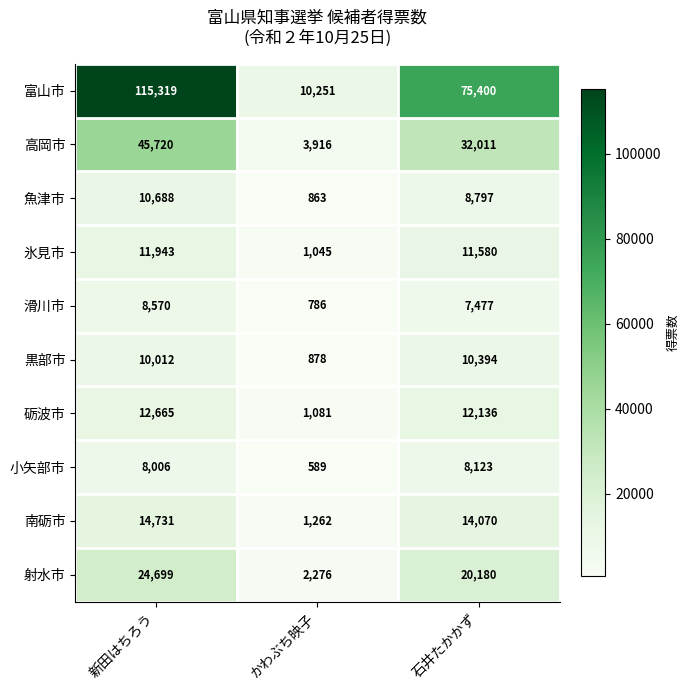

Read the 滑川市 value at 石井たかかず, to the nearest 10.

7480